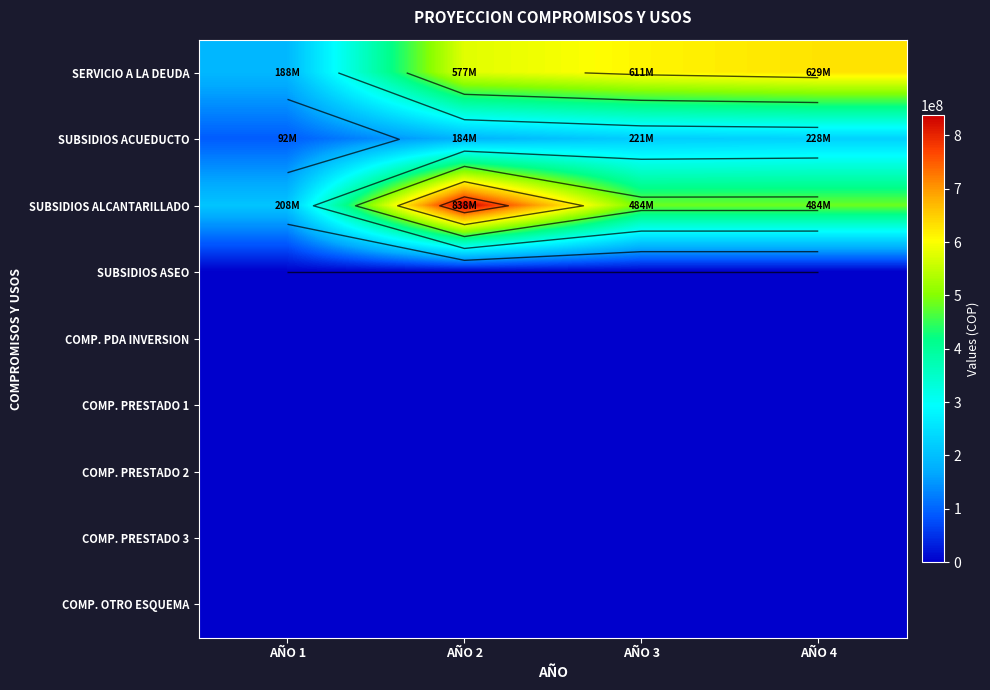

At which label does SUBSIDIOS ACUEDUCTO reach its peak?

AÑO 4